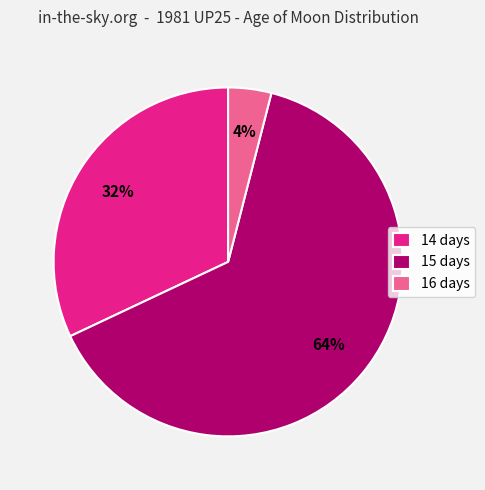

Combined, do 15 days and 14 days account for over 50%?

Yes